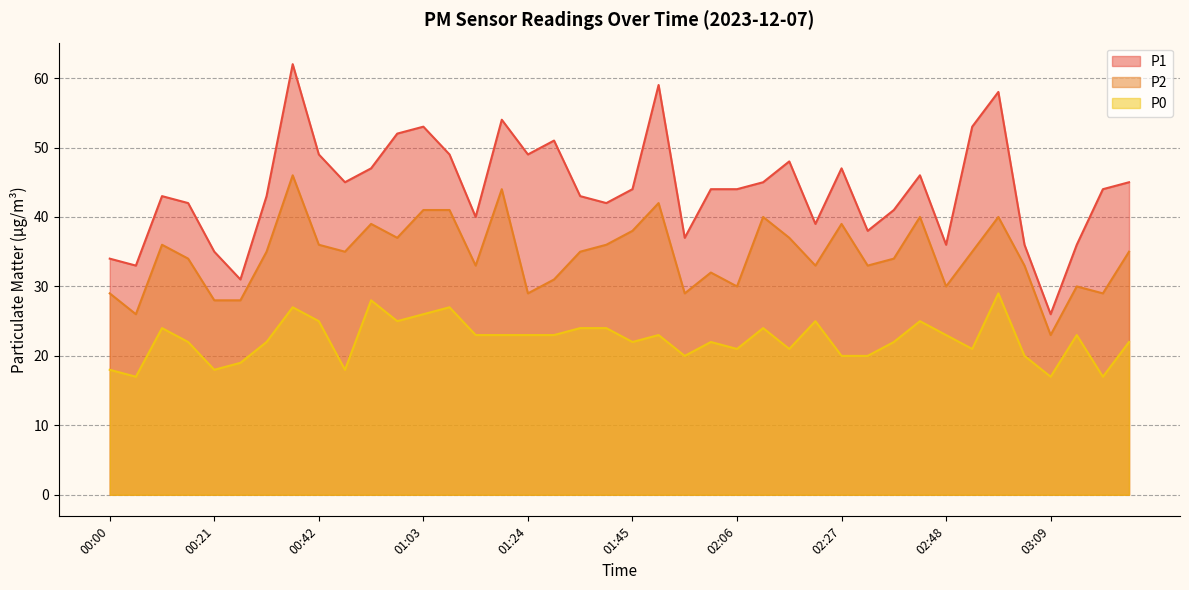

The P0 series shows 5 at 01:50. True or false?

False